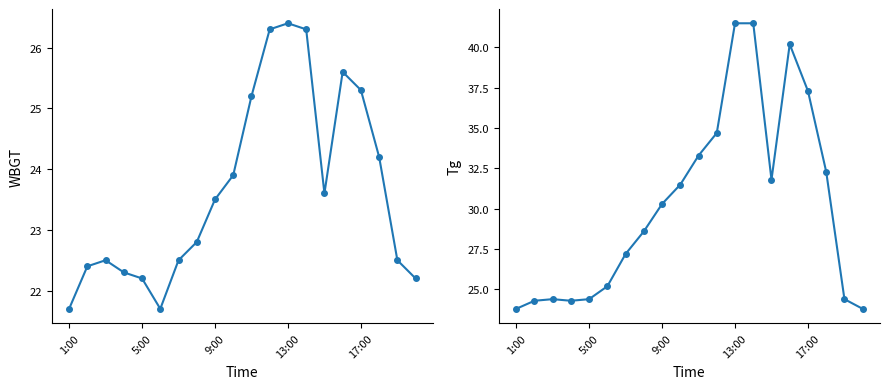

What are all the series names shown in the legend?

WBGT, Tg